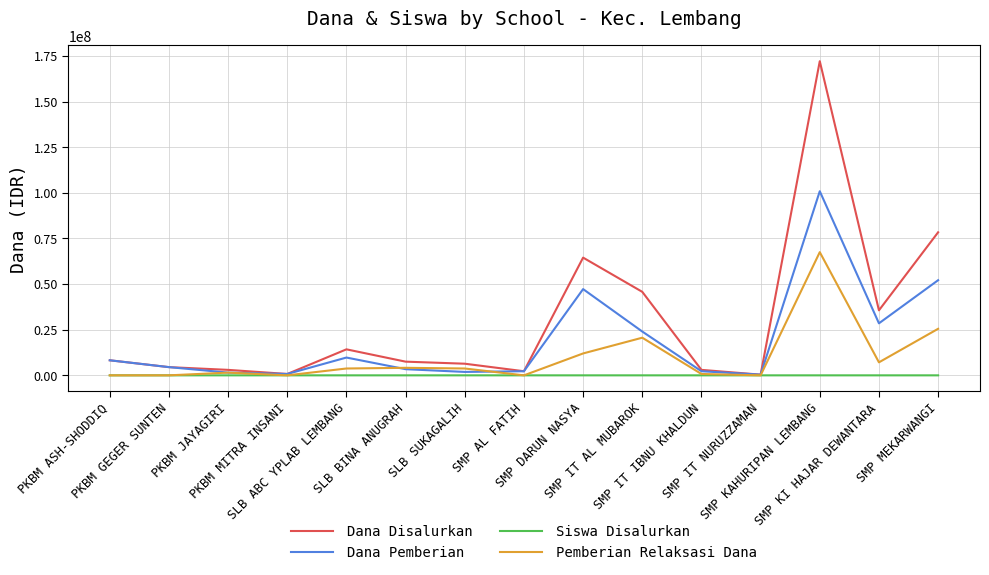

List the series in order of their peak value, highest first.

Dana Disalurkan, Dana Pemberian, Pemberian Relaksasi Dana, Siswa Disalurkan